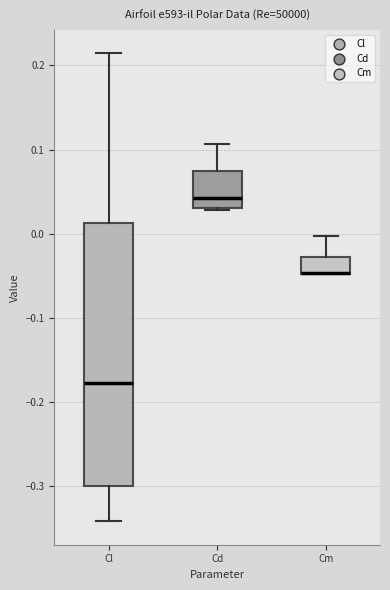

Where is the upper edge of the box for Cm on the y-axis? The values are not printed on the chart, so give them approximately, as read against the axis.

-0.03